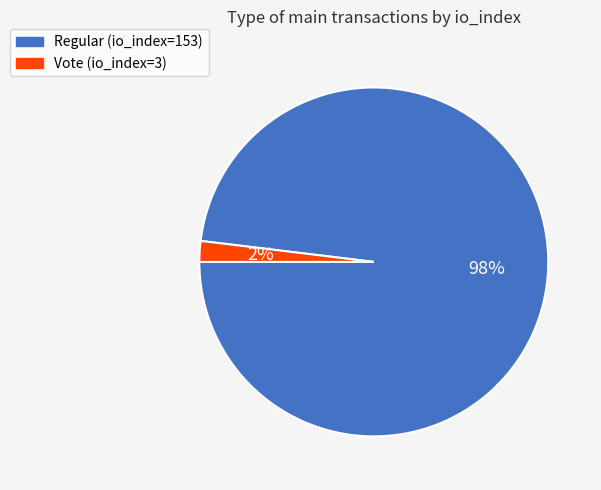

The Vote (io_index=3) slice represents 16% of the pie. True or false?

False